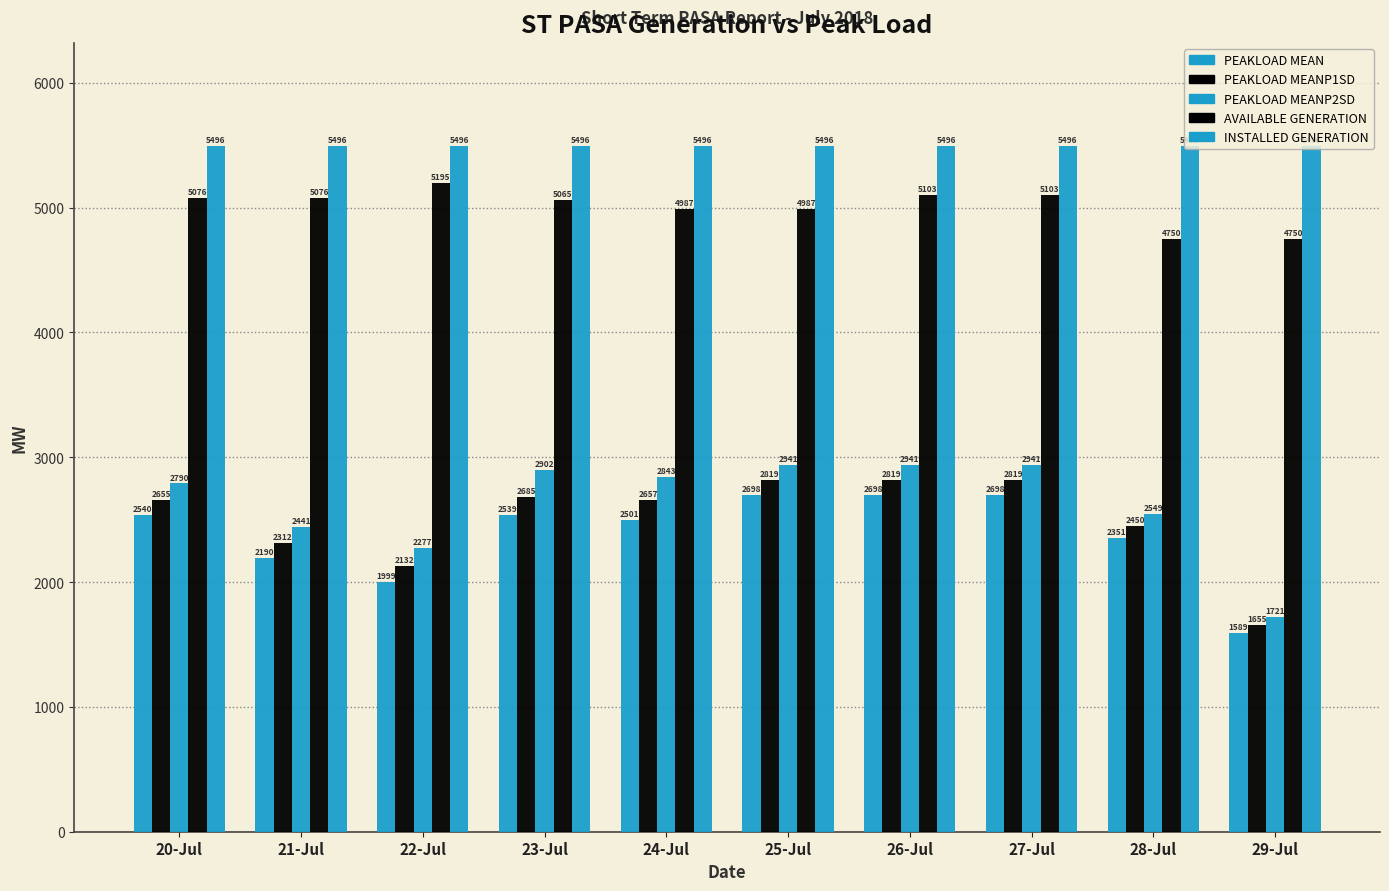

How many series are shown in this chart?

5